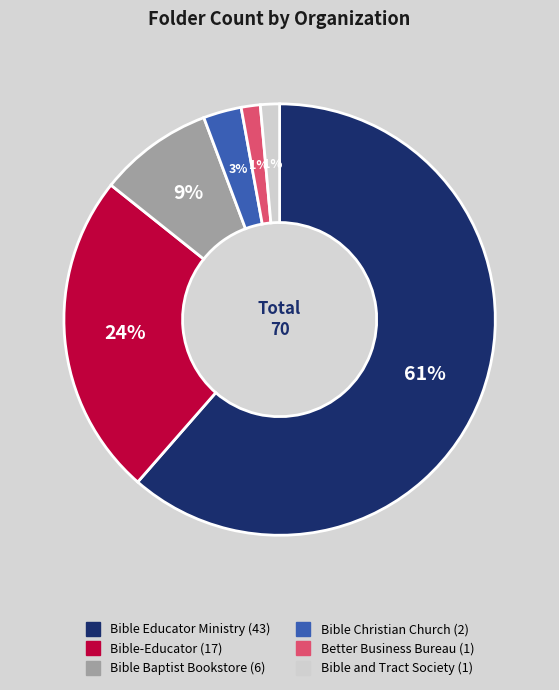

The Bible Christian Church slice represents 3% of the pie. True or false?

True